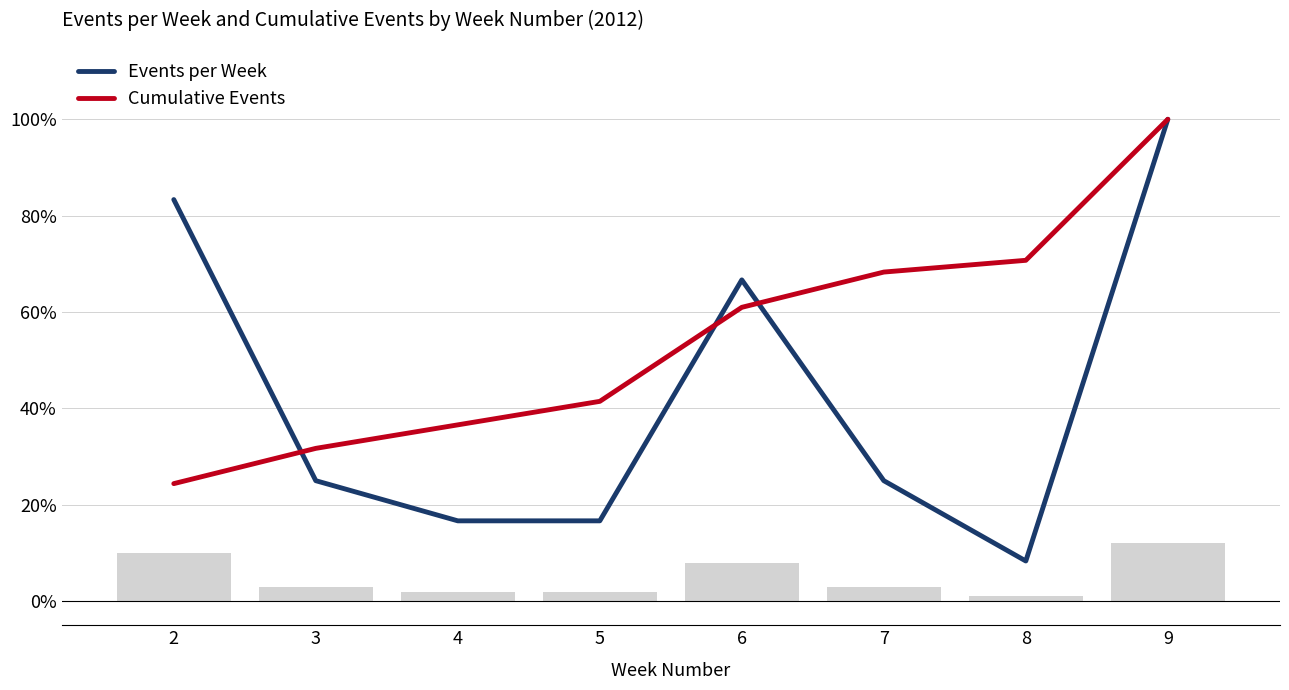

What is the difference between the maximum and minimum values in the Events per Week series?

91.7